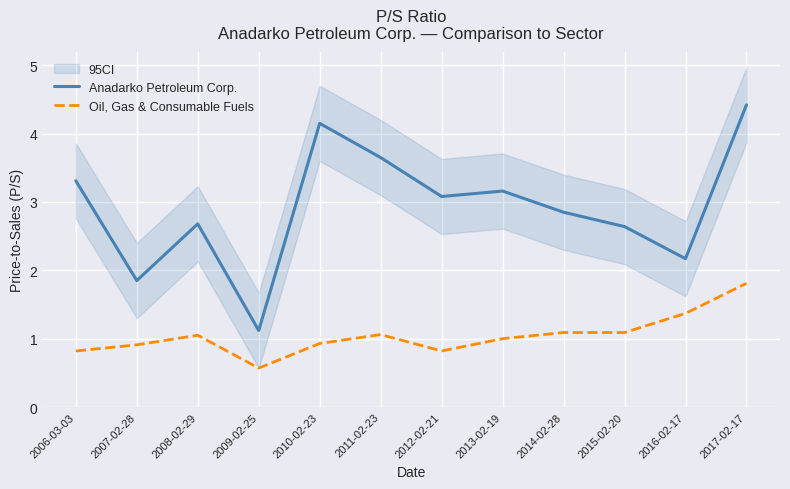

What is the spread (max minus min) of values at 2015-02-20?

1.6